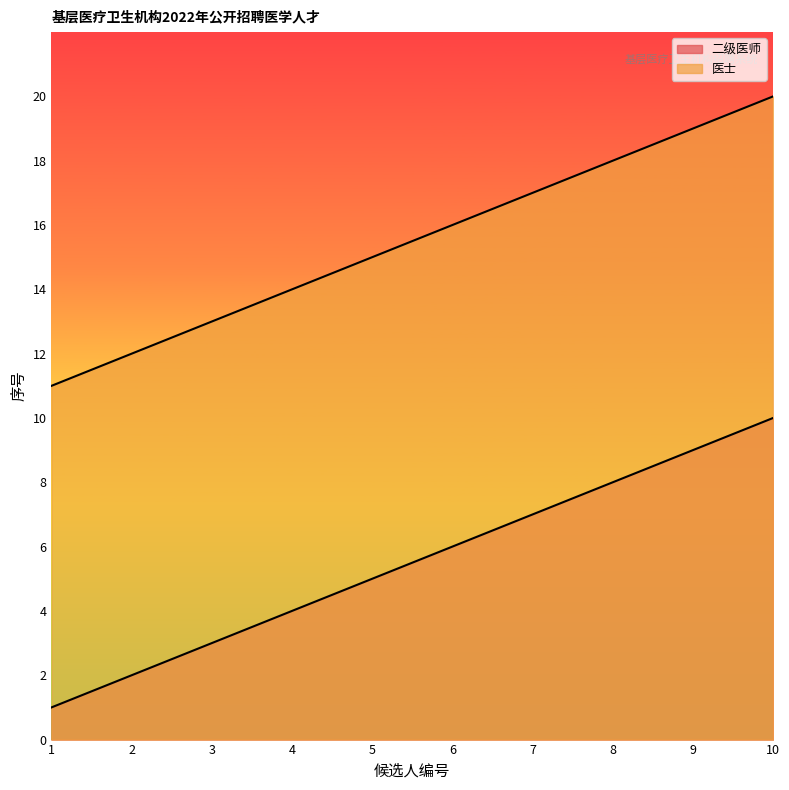

Read the 医士 value at 7.

17